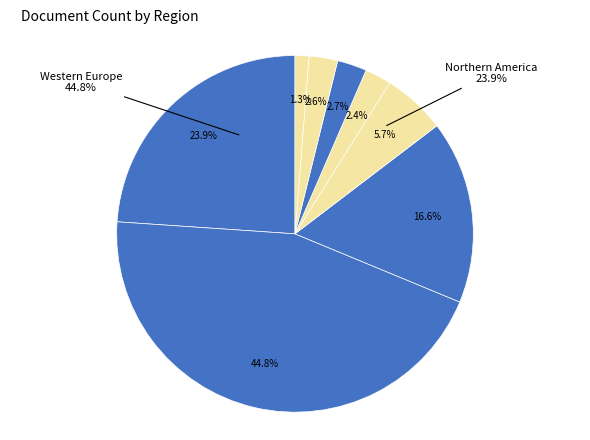

Does Asiatic Region represent more than half of the total?

No